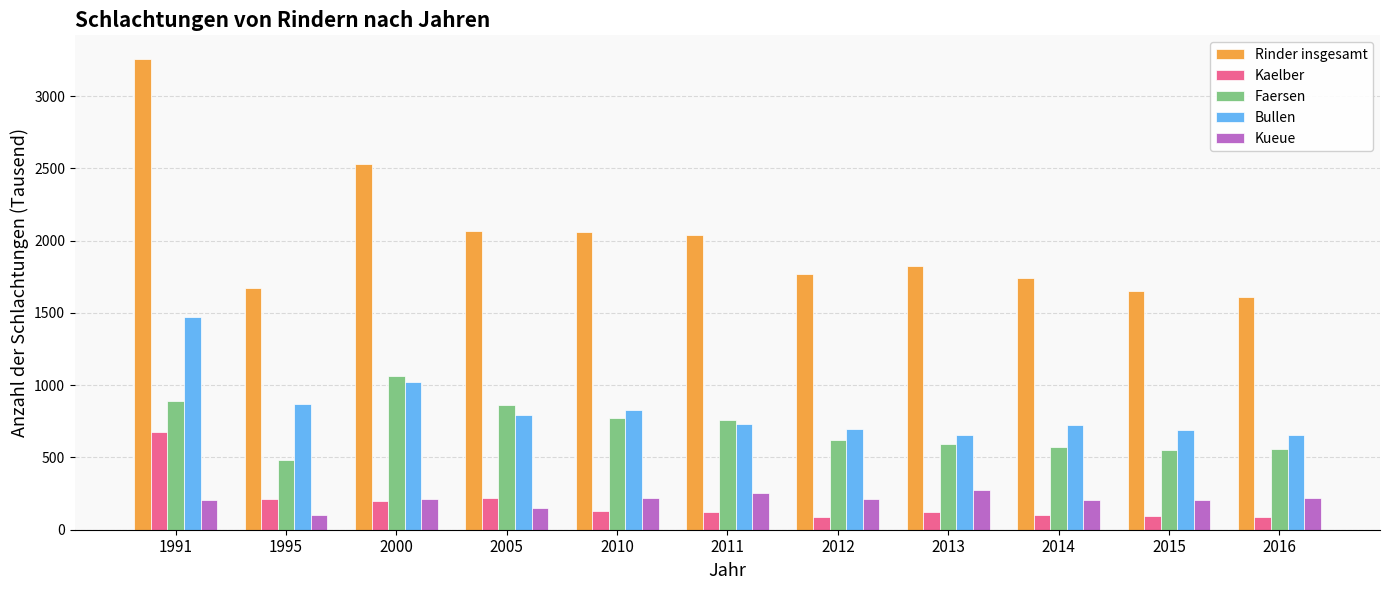

Which category has the lowest value in the Faersen series?

1995